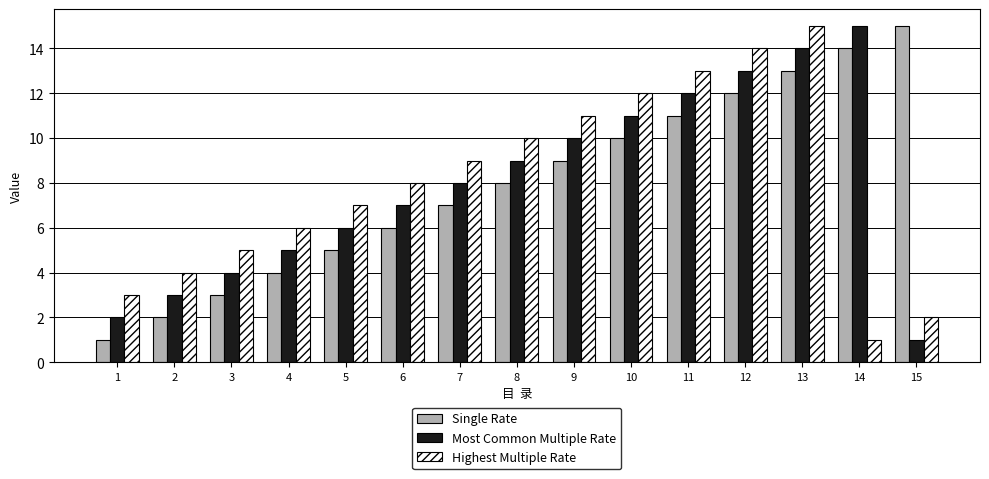

What value does the Highest Multiple Rate series have at 2?

4